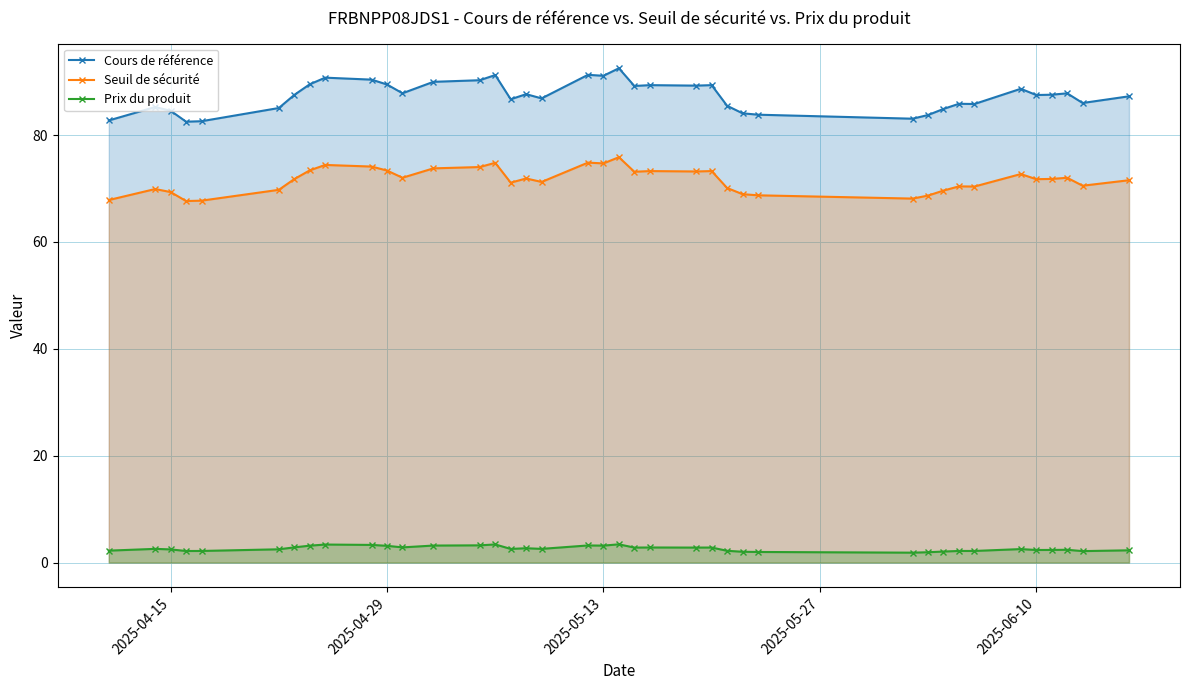

True or false: Cours de référence has a value of 87.5 at 2025-06-10.

True